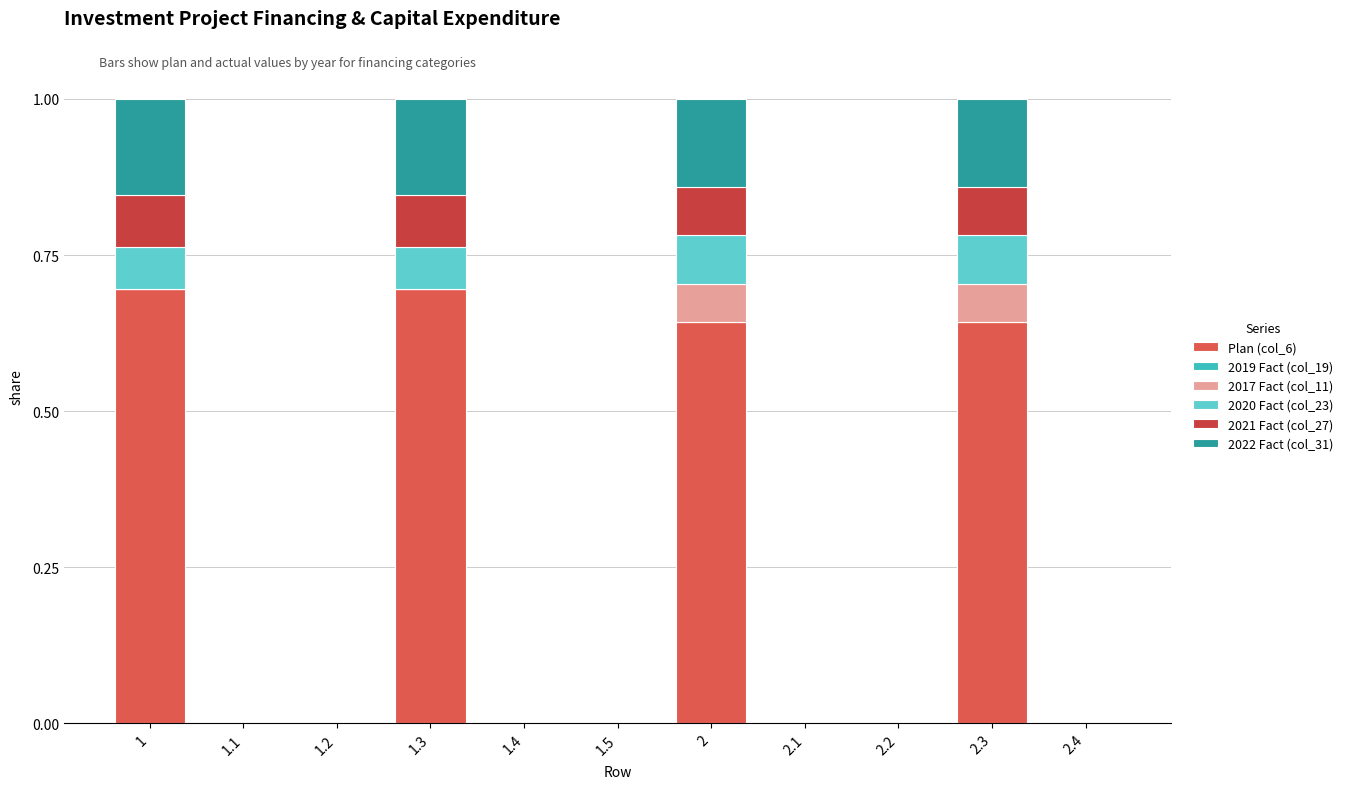

Count the number of categories in the chart.

11